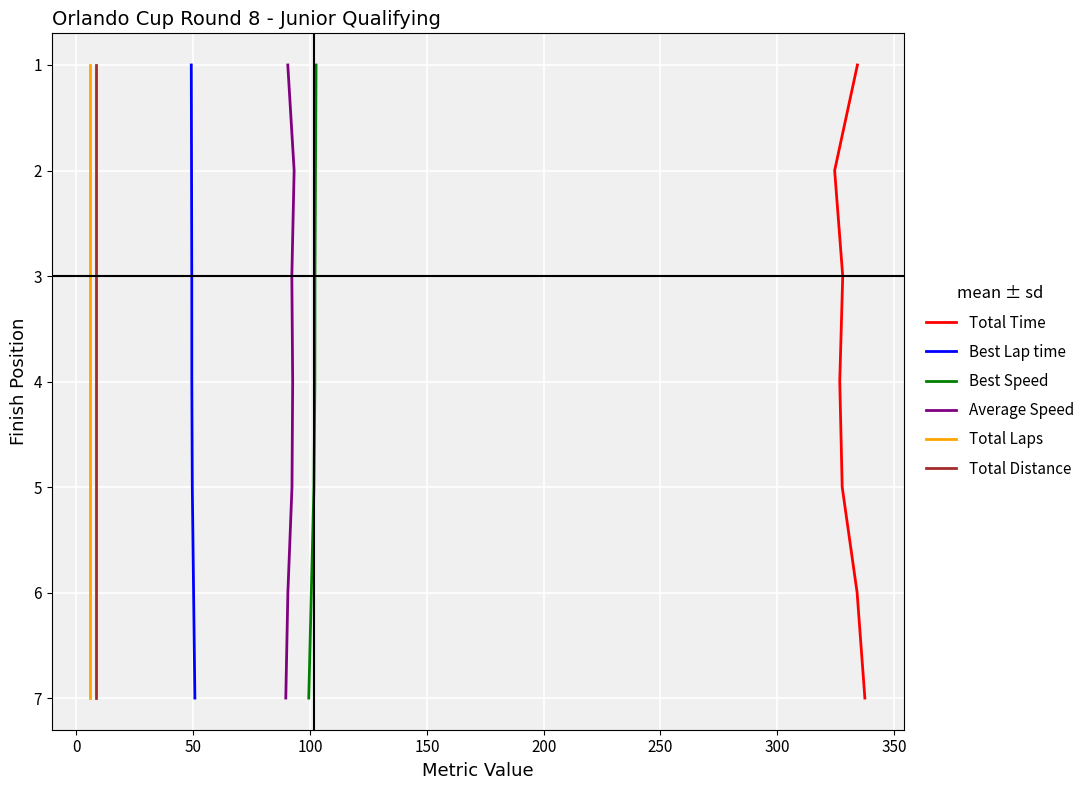

Does the chart display data point markers on the line(s)?

No